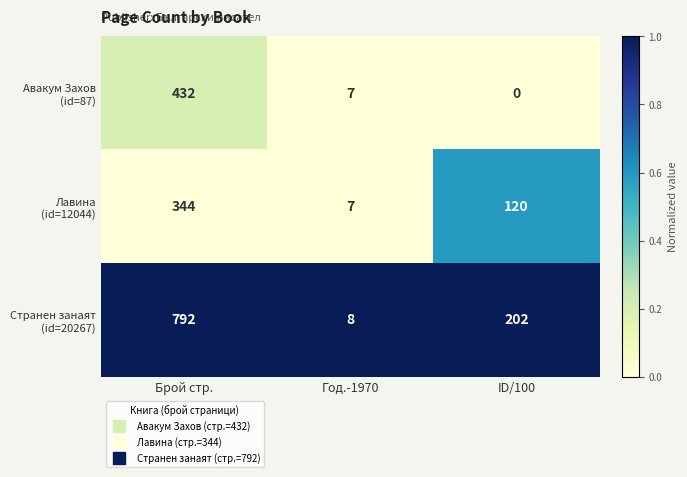

What is the spread (max minus min) of values at Брой стр.?

448